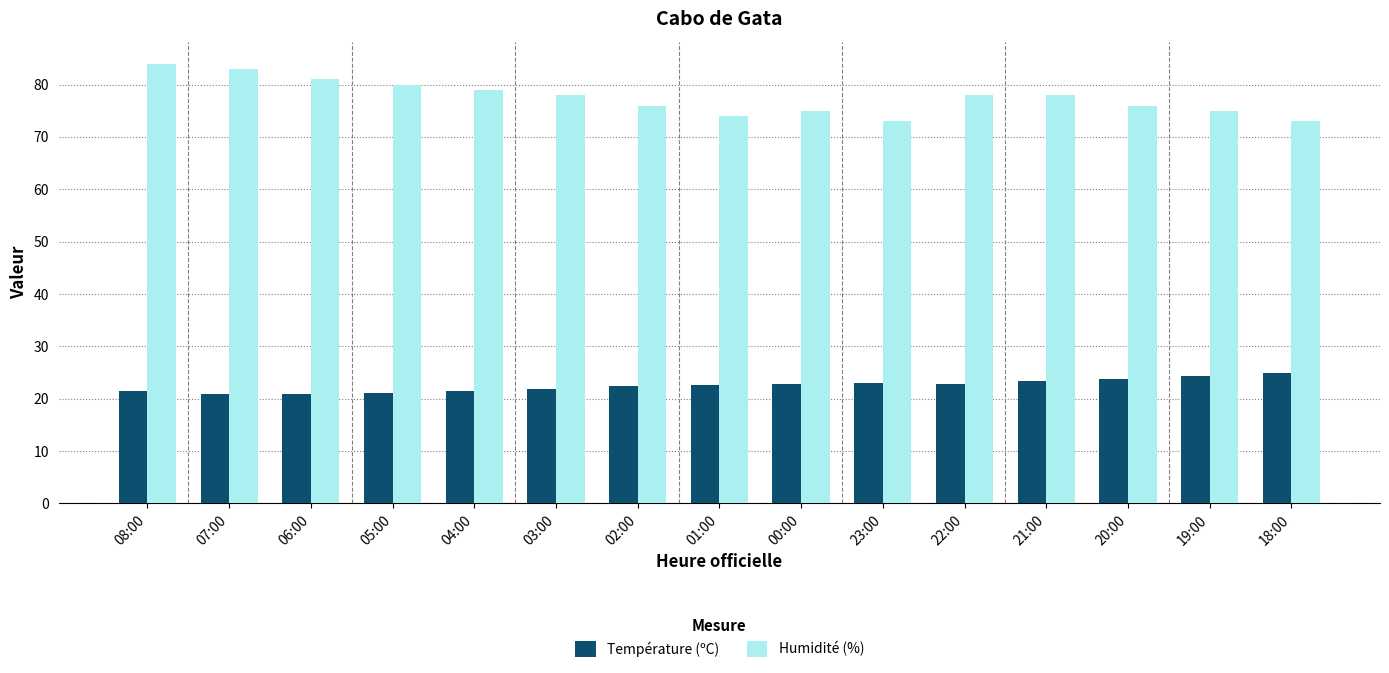

What is the difference between the maximum and minimum values in the Humidité (%) series?

11.0